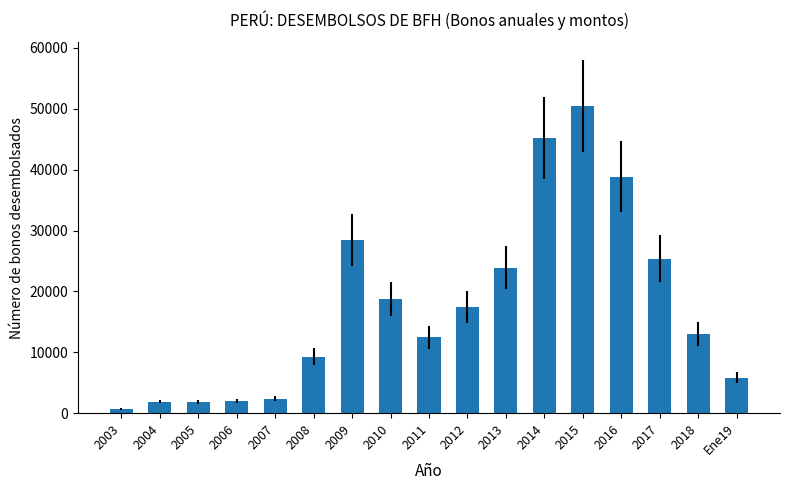

What is the label of the 8th bar from the right?

2012